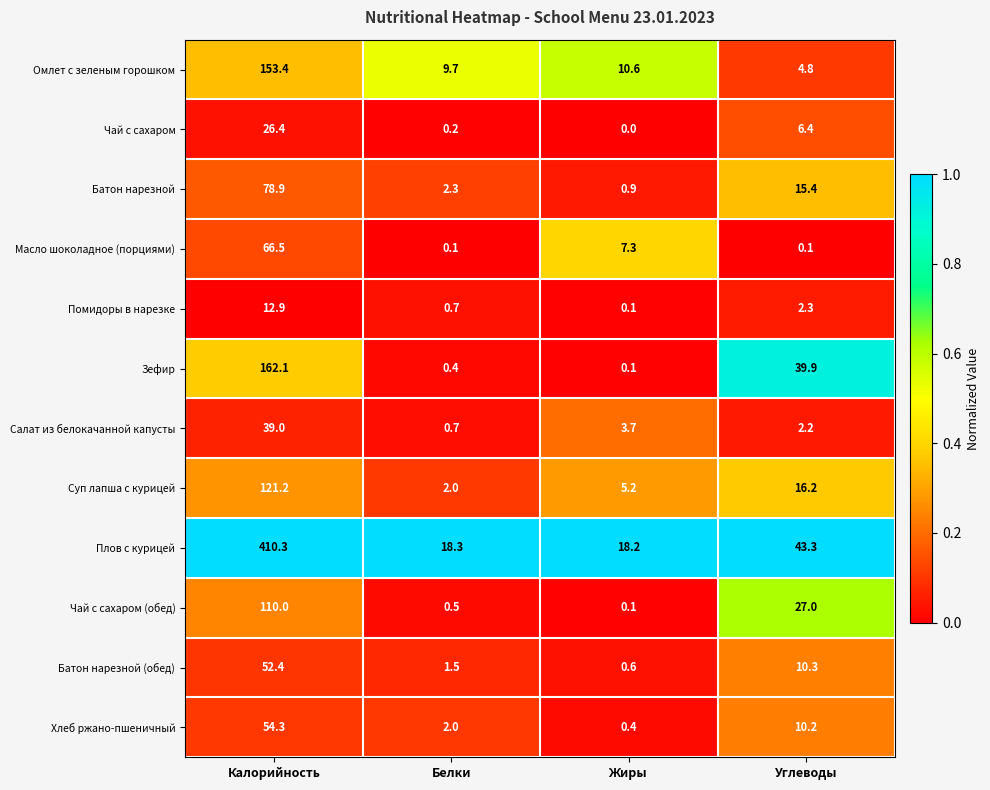

Which label corresponds to the smallest value in the chart?

Жиры